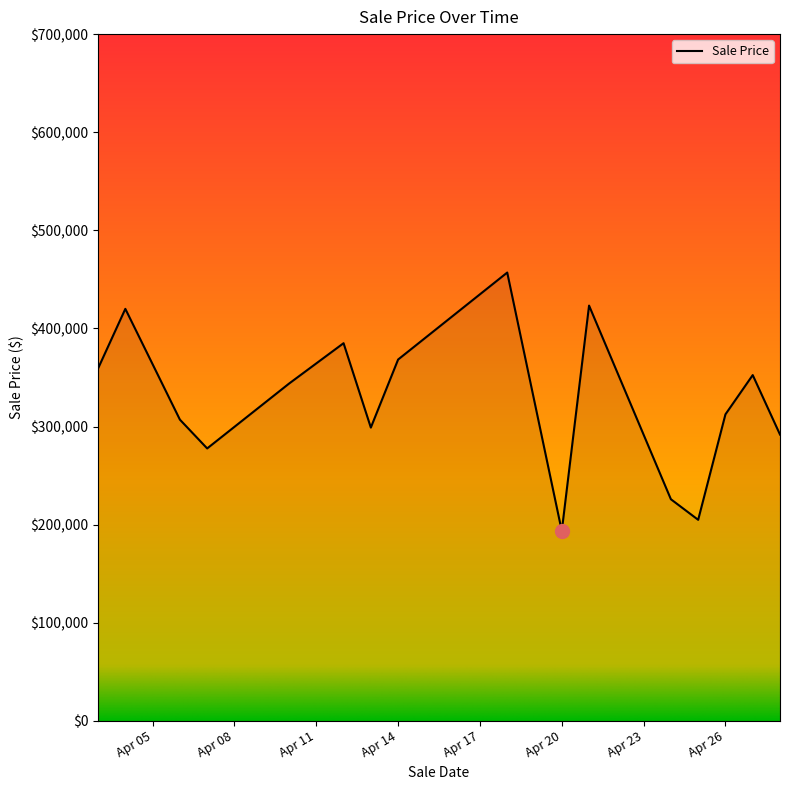

Does the chart have visible grid lines?

No